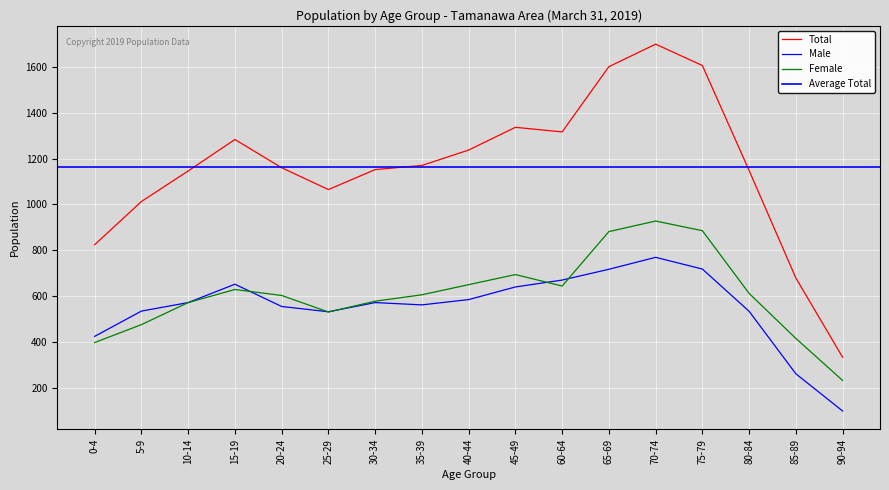

Where is the first local maximum for Male?

15-19